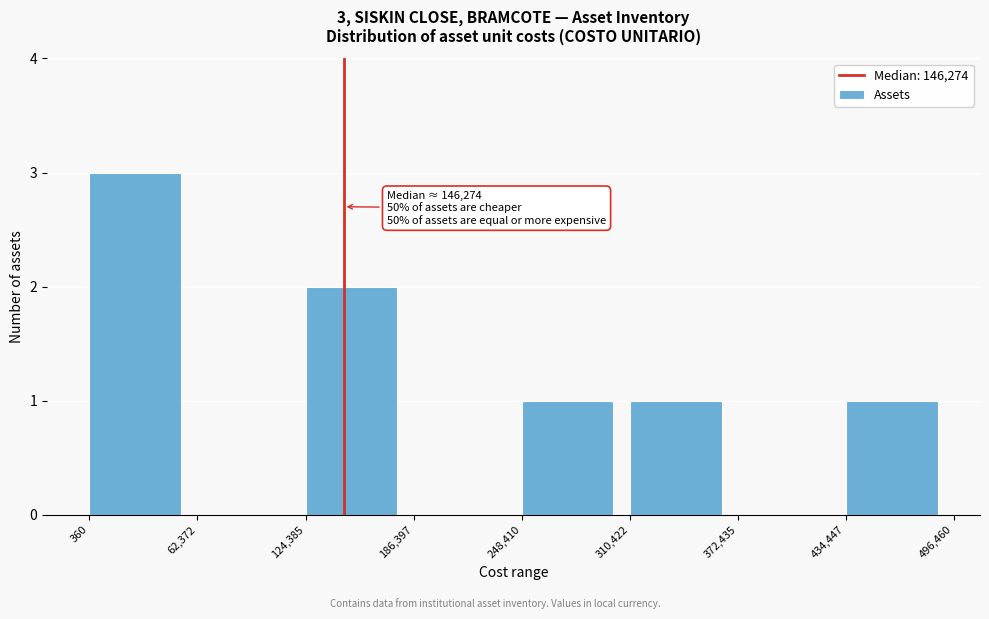

Over which range of the x-axis is the bar tallest?

360 to 62,372